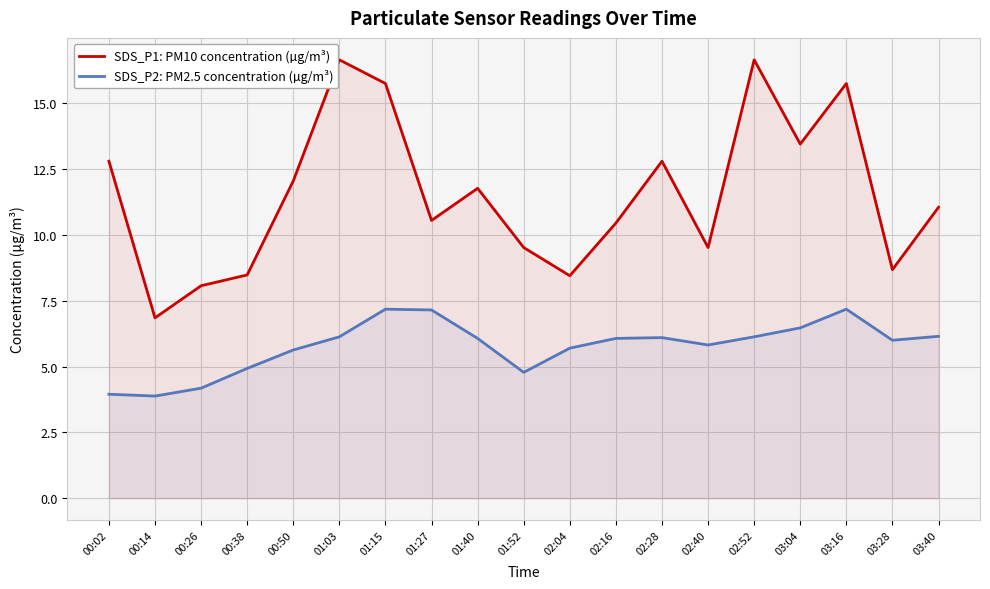

Where is the first local minimum for SDS_P2: PM2.5 concentration (µg/m³)?

00:14